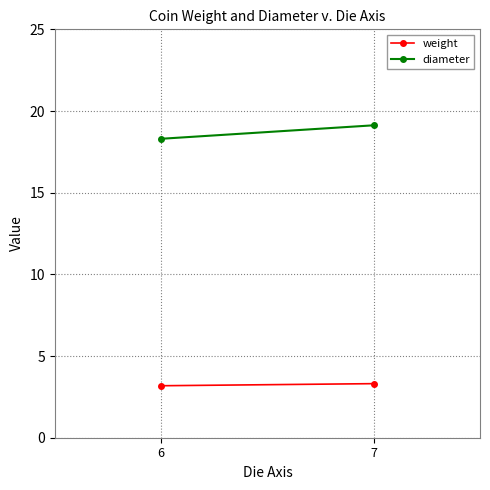

Which category has the highest value across all series?

7